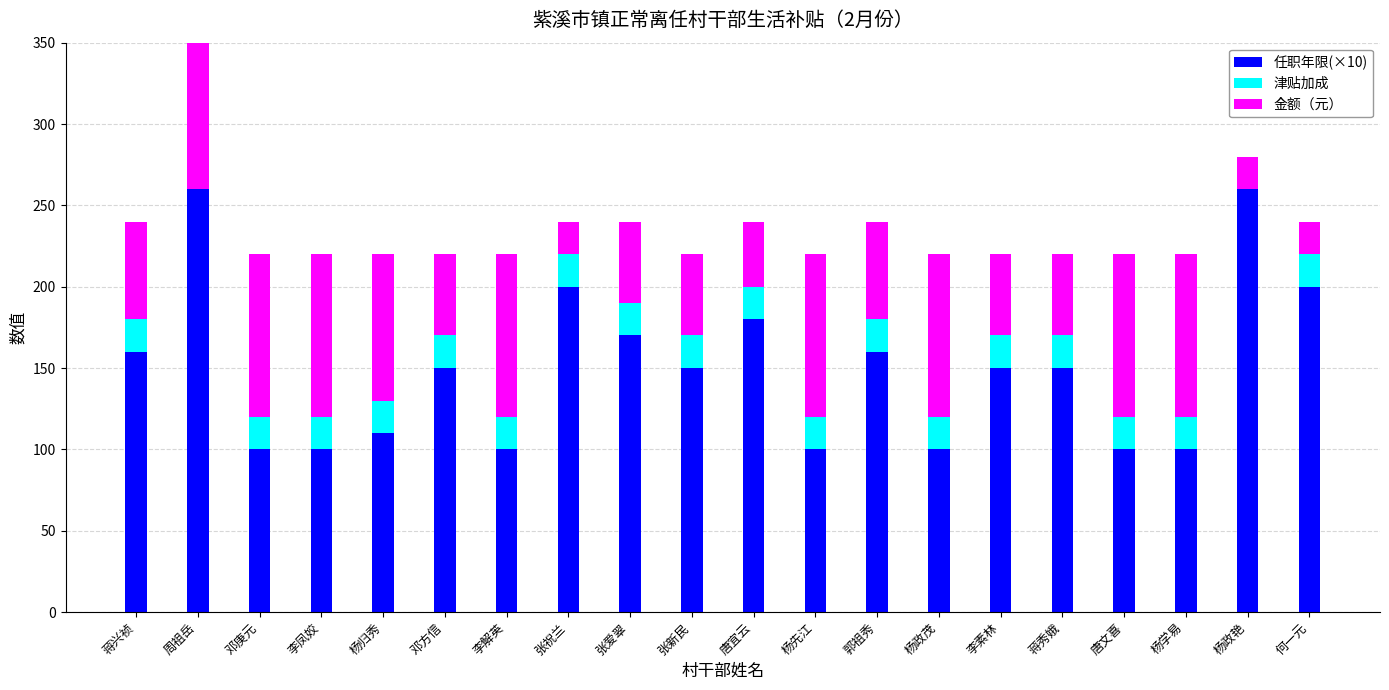

The 金额（元） series shows 12 at 张祝兰. True or false?

False